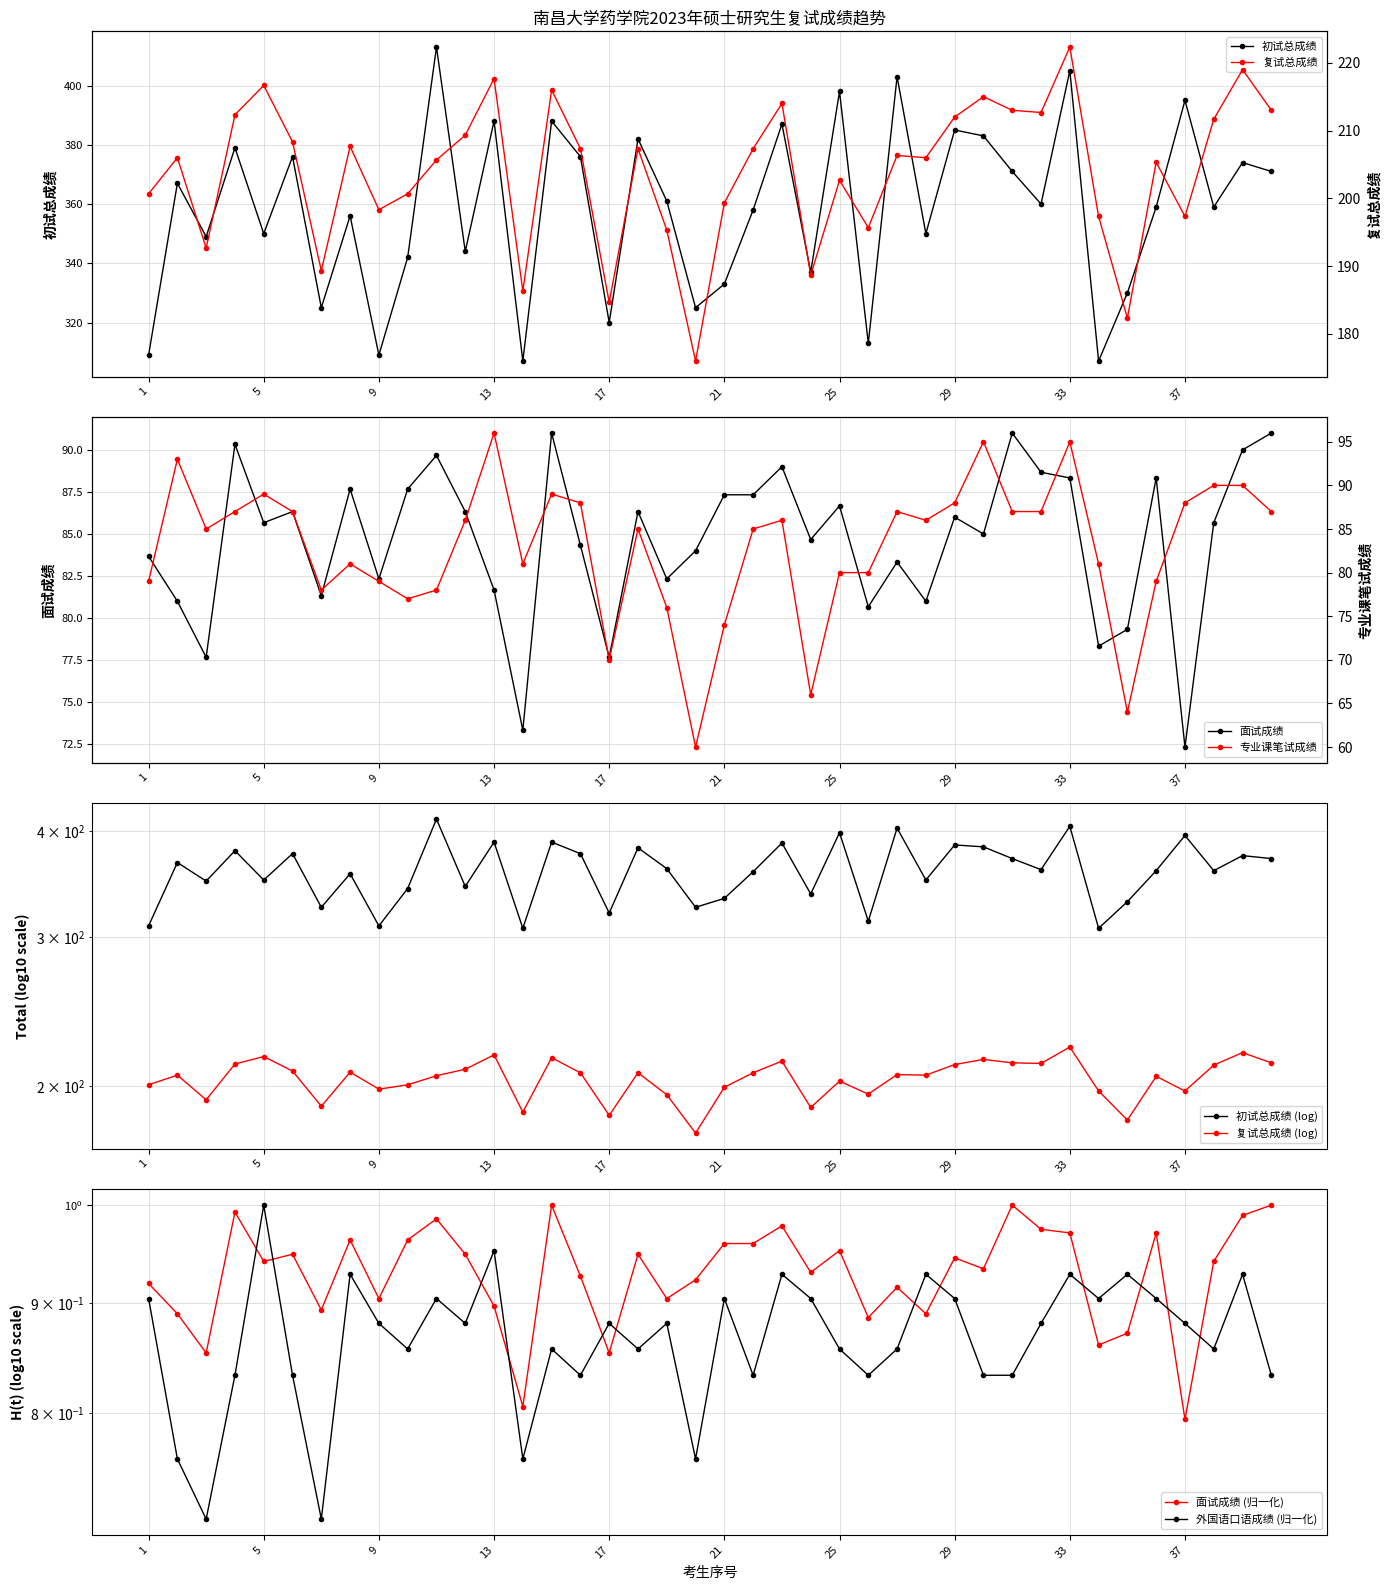

Reading left to right, what are all the values shown in this chart?

初试总成绩: 1=309.0	2=367.0	3=349.0	4=379.0	5=350.0	6=376.0	7=325.0	8=356.0	9=309.0	10=342.0	11=413.0	12=344.0	13=388.0	14=307.0	15=388.0	16=376.0	17=320.0	18=382.0	19=361.0	20=325.0	21=333.0	22=358.0	23=387.0	24=337.0	25=398.0	26=313.0	27=403.0	28=350.0	29=385.0	30=383.0	31=371.0	32=360.0	33=405.0	34=307.0	35=330.0	36=359.0	37=395.0	38=359.0	39=374.0	40=371.0
复试总成绩: 1=200.7	2=206.0	3=192.7	4=212.3	5=216.7	6=208.3	7=189.3	8=207.7	9=198.3	10=200.7	11=205.7	12=209.3	13=217.7	14=186.3	15=216.0	16=207.3	17=184.7	18=207.3	19=195.3	20=176.0	21=199.3	22=207.3	23=214.0	24=188.7	25=202.7	26=195.7	27=206.3	28=206.0	29=212.0	30=215.0	31=213.0	32=212.7	33=222.3	34=197.3	35=182.3	36=205.3	37=197.3	38=211.7	39=219.0	40=213.0
面试成绩: 1=83.7	2=81.0	3=77.7	4=90.3	5=85.7	6=86.3	7=81.3	8=87.7	9=82.3	10=87.7	11=89.7	12=86.3	13=81.7	14=73.3	15=91.0	16=84.3	17=77.7	18=86.3	19=82.3	20=84.0	21=87.3	22=87.3	23=89.0	24=84.7	25=86.7	26=80.7	27=83.3	28=81.0	29=86.0	30=85.0	31=91.0	32=88.7	33=88.3	34=78.3	35=79.3	36=88.3	37=72.3	38=85.7	39=90.0	40=91.0
专业课笔试成绩: 1=79.0	2=93.0	3=85.0	4=87.0	5=89.0	6=87.0	7=78.0	8=81.0	9=79.0	10=77.0	11=78.0	12=86.0	13=96.0	14=81.0	15=89.0	16=88.0	17=70.0	18=85.0	19=76.0	20=60.0	21=74.0	22=85.0	23=86.0	24=66.0	25=80.0	26=80.0	27=87.0	28=86.0	29=88.0	30=95.0	31=87.0	32=87.0	33=95.0	34=81.0	35=64.0	36=79.0	37=88.0	38=90.0	39=90.0	40=87.0
外国语口语成绩: 1=0.9	2=0.8	3=0.7	4=0.8	5=1.0	6=0.8	7=0.7	8=0.9	9=0.9	10=0.9	11=0.9	12=0.9	13=1.0	14=0.8	15=0.9	16=0.8	17=0.9	18=0.9	19=0.9	20=0.8	21=0.9	22=0.8	23=0.9	24=0.9	25=0.9	26=0.8	27=0.9	28=0.9	29=0.9	30=0.8	31=0.8	32=0.9	33=0.9	34=0.9	35=0.9	36=0.9	37=0.9	38=0.9	39=0.9	40=0.8